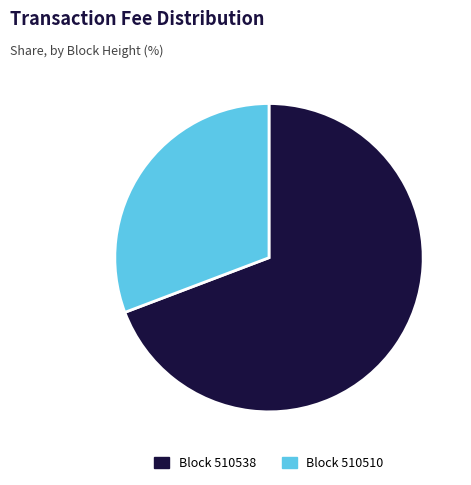

Is there a majority slice in this chart?

Yes